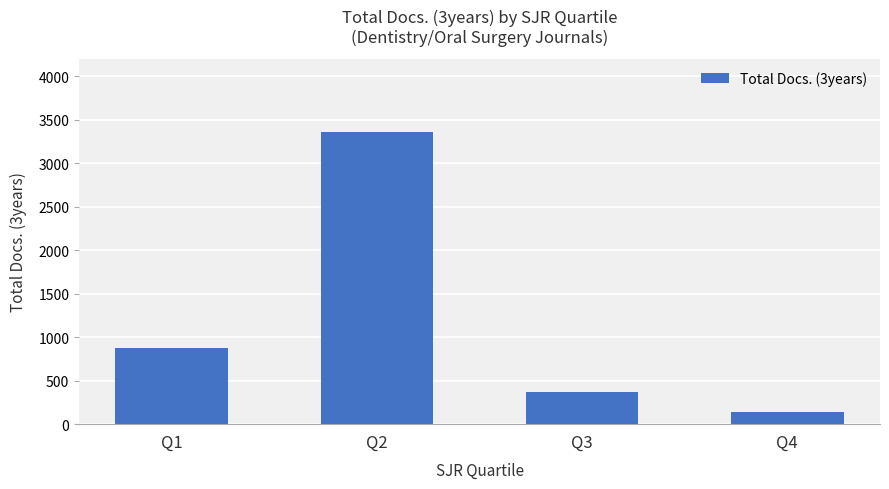

Rank the categories by value from lowest to highest.

Q4, Q3, Q1, Q2